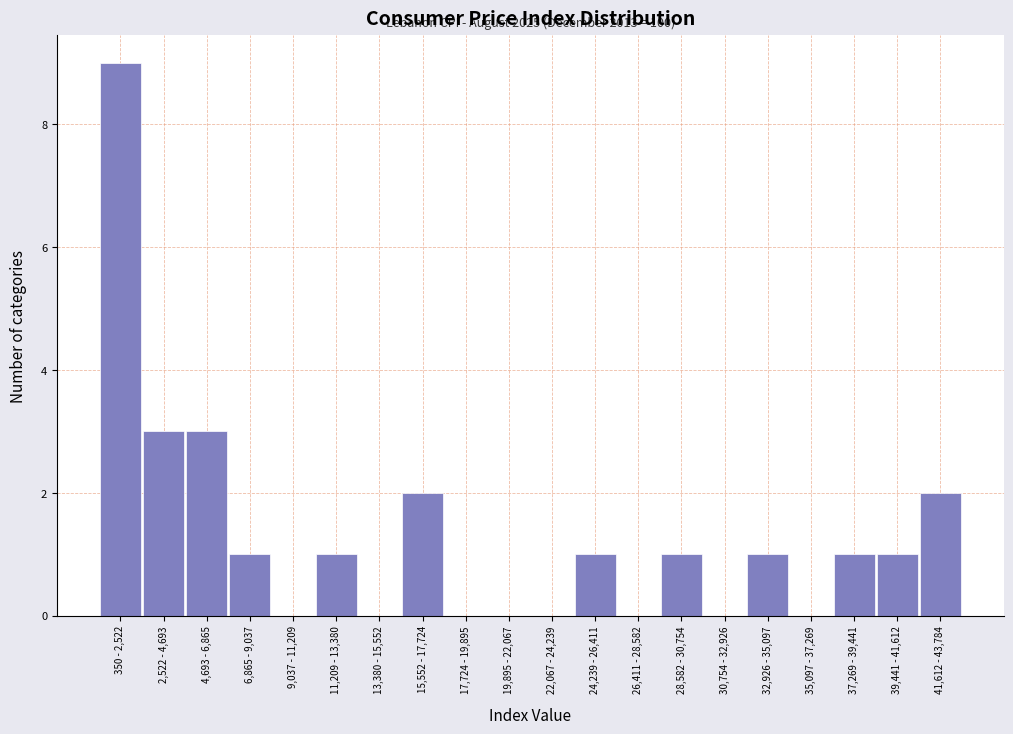

True or false: the data shows 3 at 2,522 - 4,693.

True